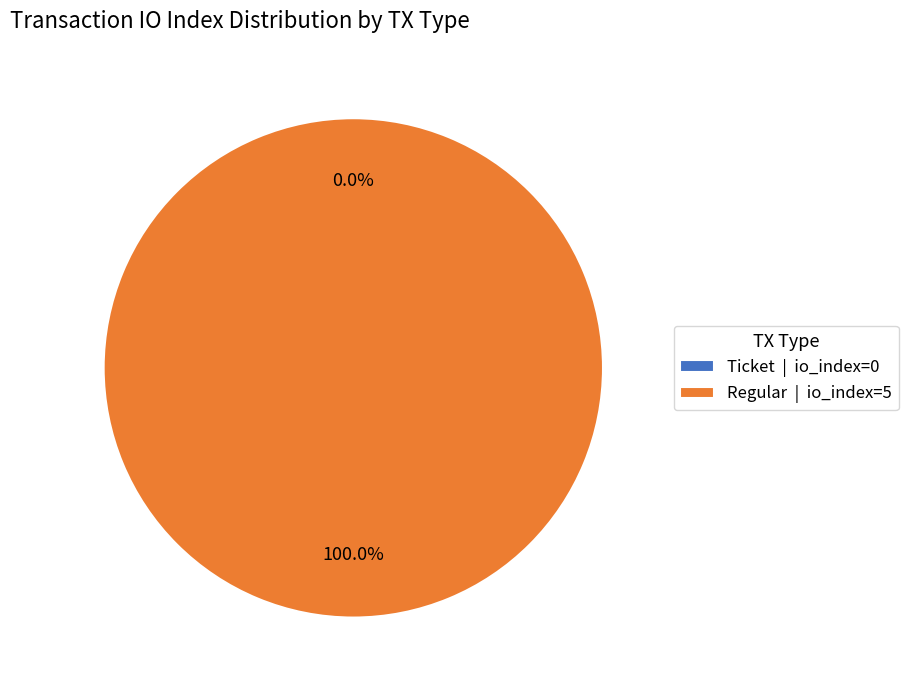

How many segments does this pie chart have?

2